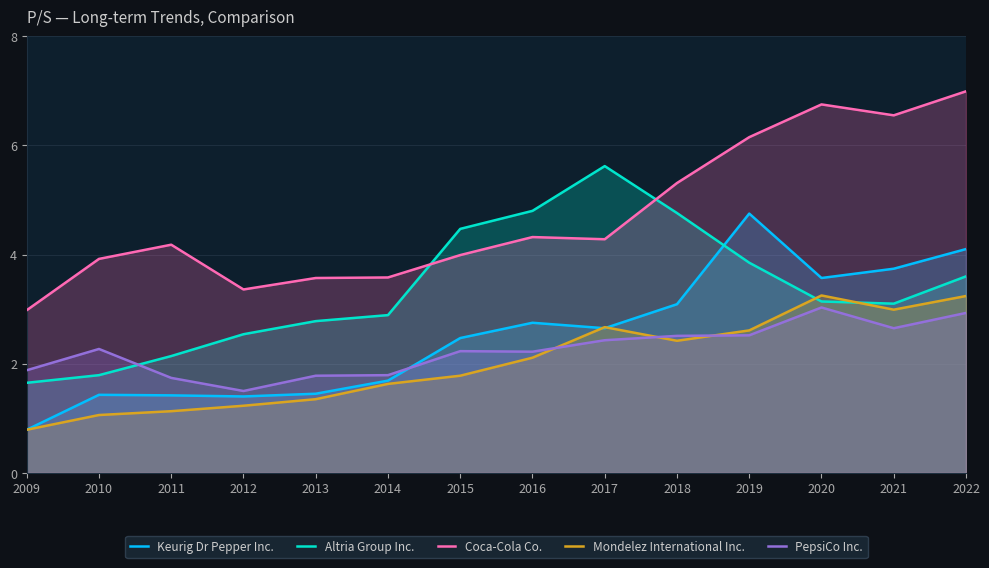

Reading left to right, what are all the values shown in this chart?

Keurig Dr Pepper Inc.: 0.8	1.4	1.4	1.4	1.4	1.7	2.5	2.8	2.6	3.1	4.8	3.6	3.7	4.1
Altria Group Inc.: 1.6	1.8	2.1	2.5	2.8	2.9	4.5	4.8	5.6	4.8	3.9	3.1	3.1	3.6
Coca-Cola Co.: 3.0	3.9	4.2	3.4	3.6	3.6	4.0	4.3	4.3	5.3	6.2	6.8	6.5	7.0
Mondelez International Inc.: 0.8	1.1	1.1	1.2	1.4	1.6	1.8	2.1	2.7	2.4	2.6	3.2	3.0	3.2
PepsiCo Inc.: 1.9	2.3	1.7	1.5	1.8	1.8	2.2	2.2	2.4	2.5	2.5	3.0	2.6	2.9